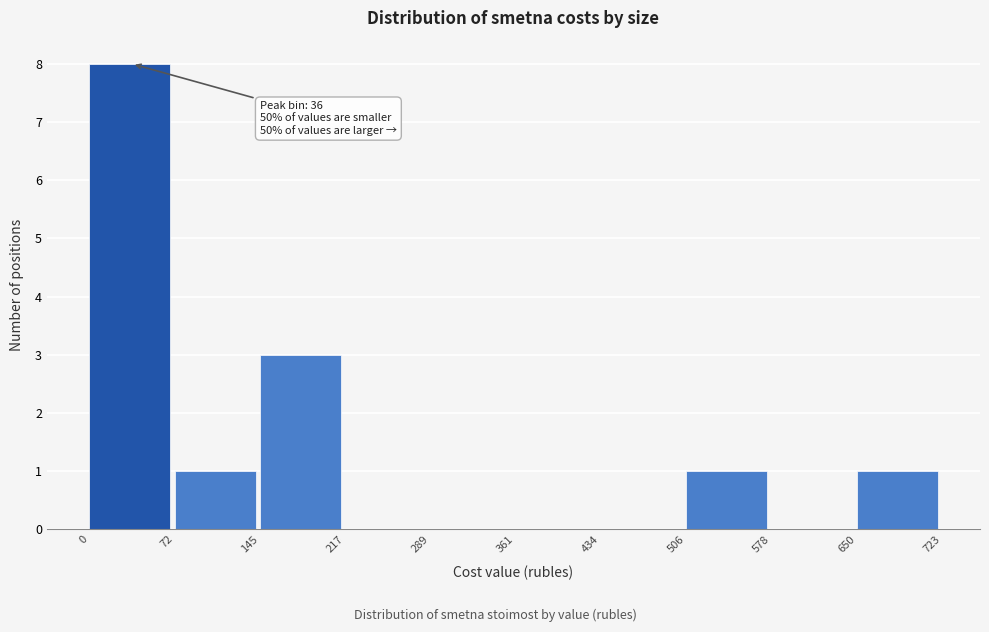

Which range on the x-axis has the tallest bar?

0 to 72